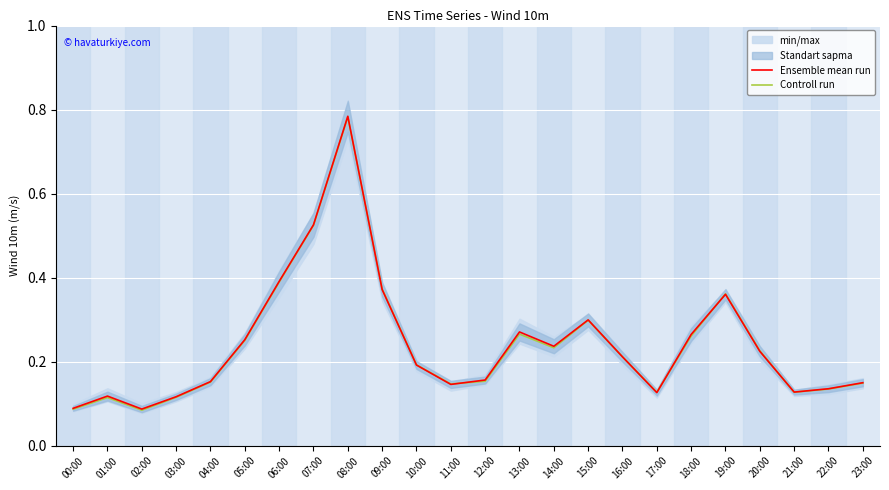

List the labels in order of Controll run value, smallest first.

02:00, 00:00, 01:00, 03:00, 17:00, 21:00, 22:00, 11:00, 23:00, 04:00, 12:00, 10:00, 16:00, 20:00, 14:00, 05:00, 18:00, 13:00, 15:00, 19:00, 09:00, 06:00, 07:00, 08:00